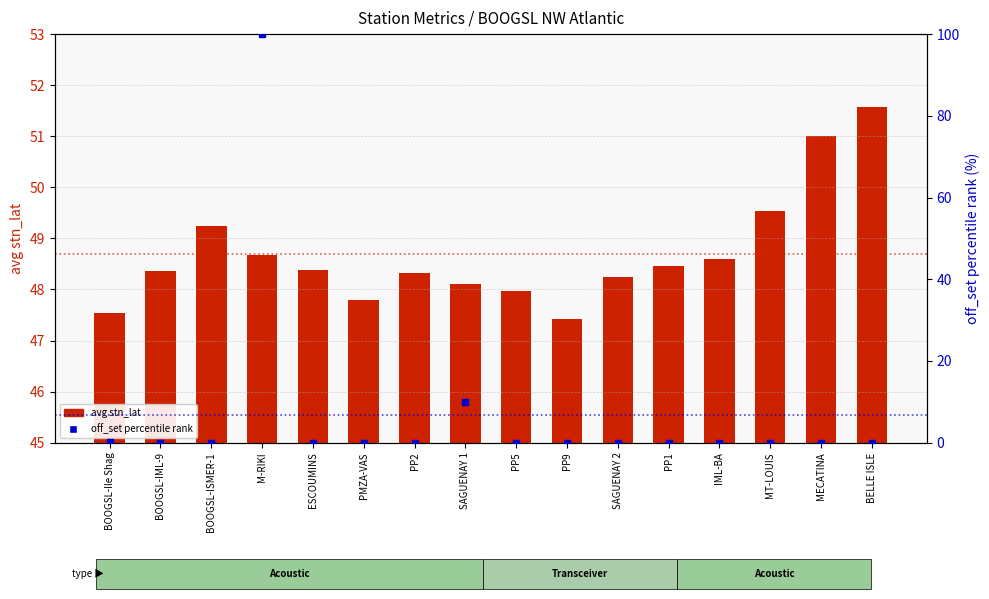

Between BOOGSL-Ile Shag and ESCOUMINS, which is larger?

ESCOUMINS